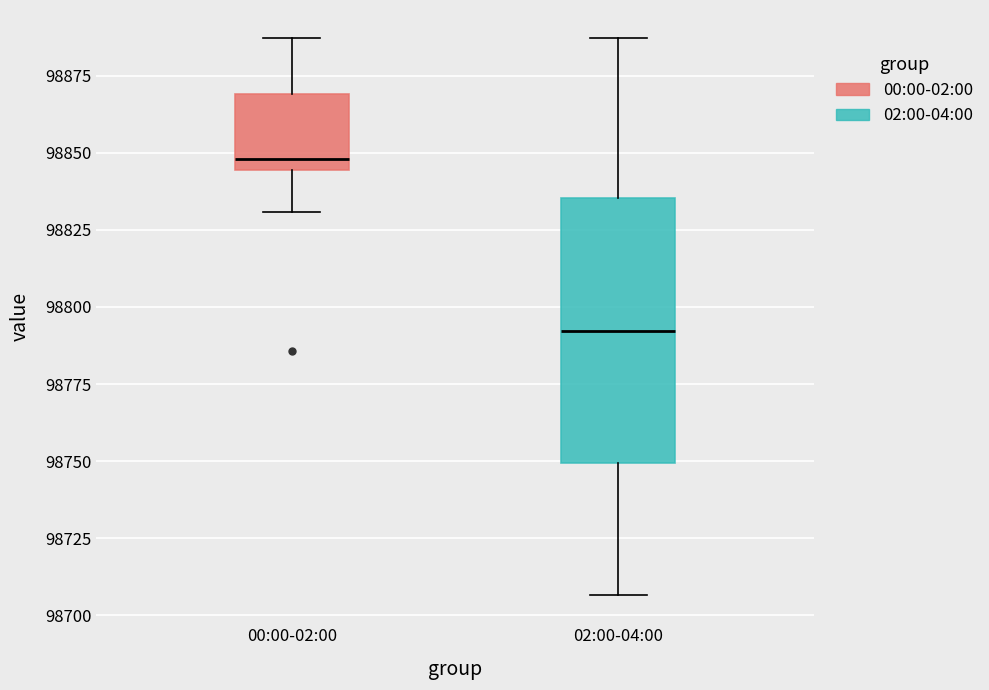

Where is the lower edge of the box for 00:00-02:00 on the y-axis? The values are not printed on the chart, so give them approximately, as read against the axis.

98845